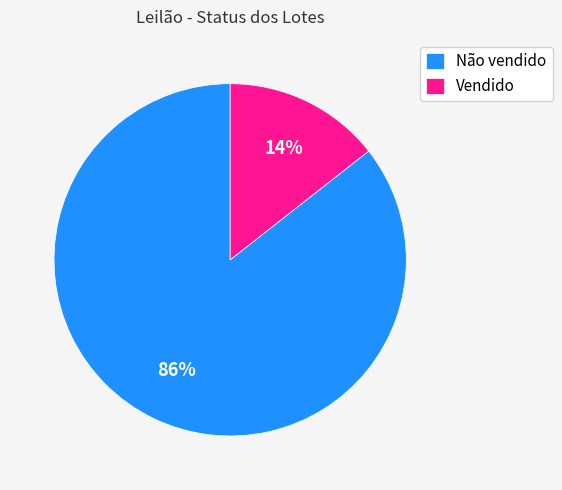

Is the sum of Não vendido and Vendido greater than half?

Yes